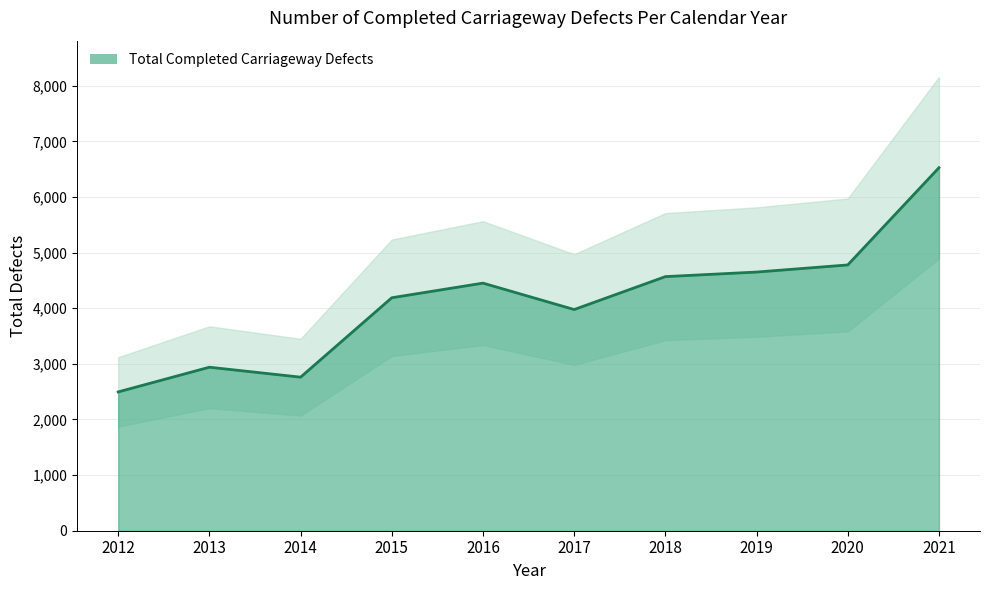

List the labels in order of value, largest first.

2021, 2020, 2019, 2018, 2016, 2015, 2017, 2013, 2014, 2012